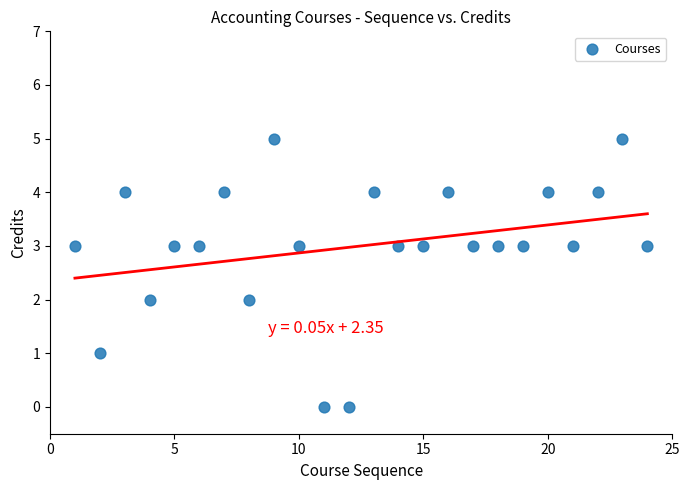

What is the range of Y values (max minus min)?

5